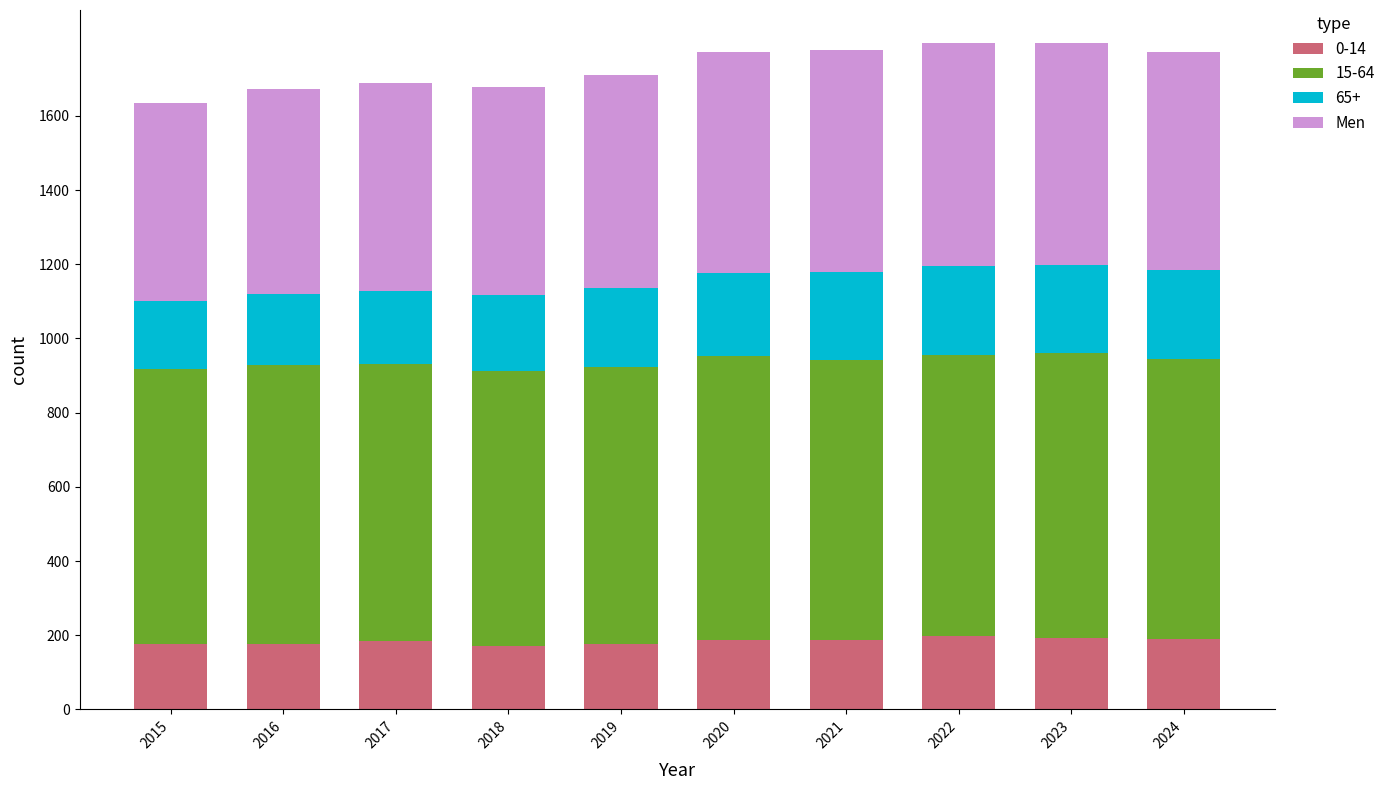

Is it true that 0-14 equals 170 at 2018?

True